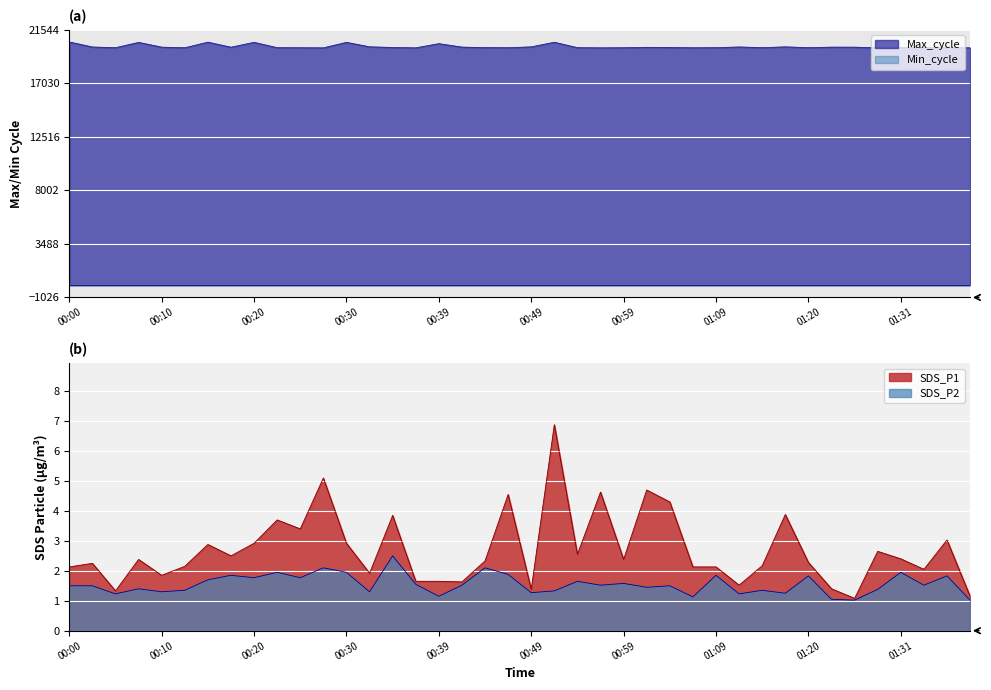

At which category does SDS_P2 reach its first local peak?

00:08